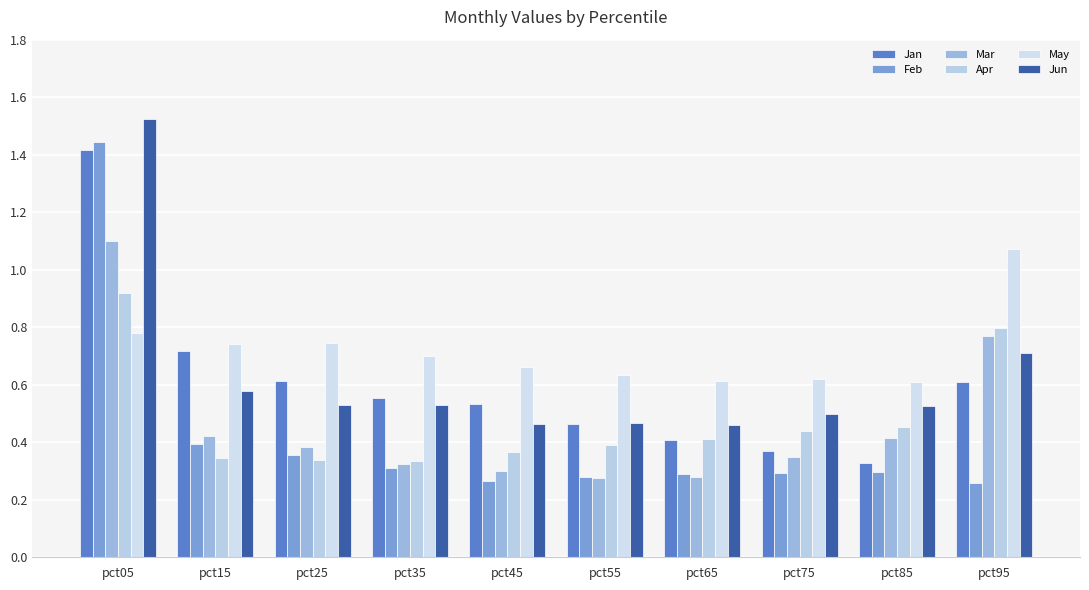

Count the number of data series in this chart.

6